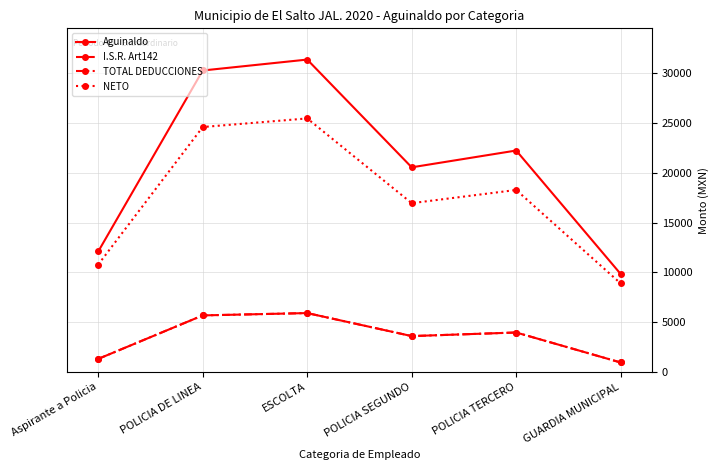

How many categories are shown in the chart?

6